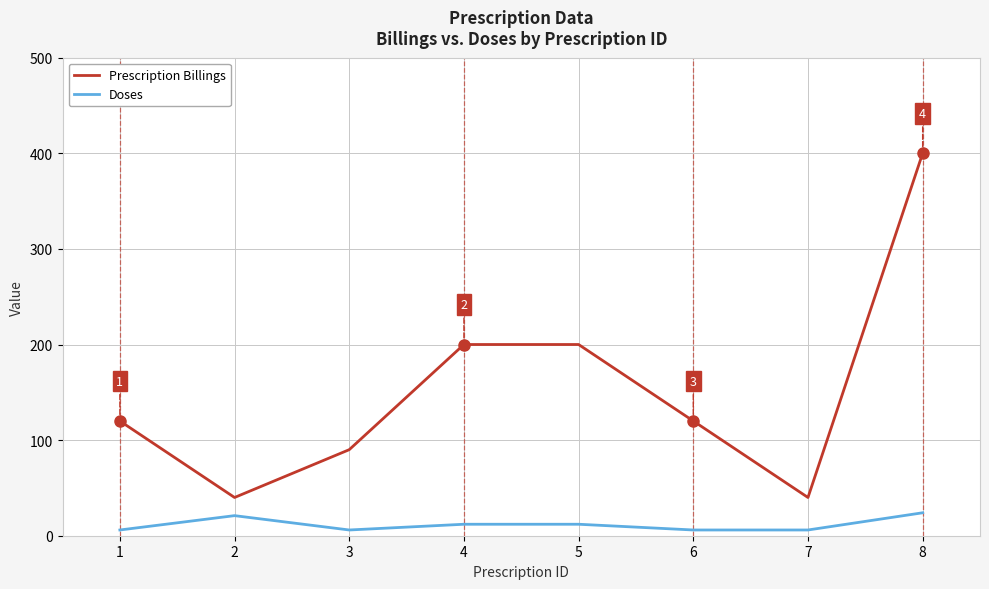

What is the maximum value shown in the chart?

400